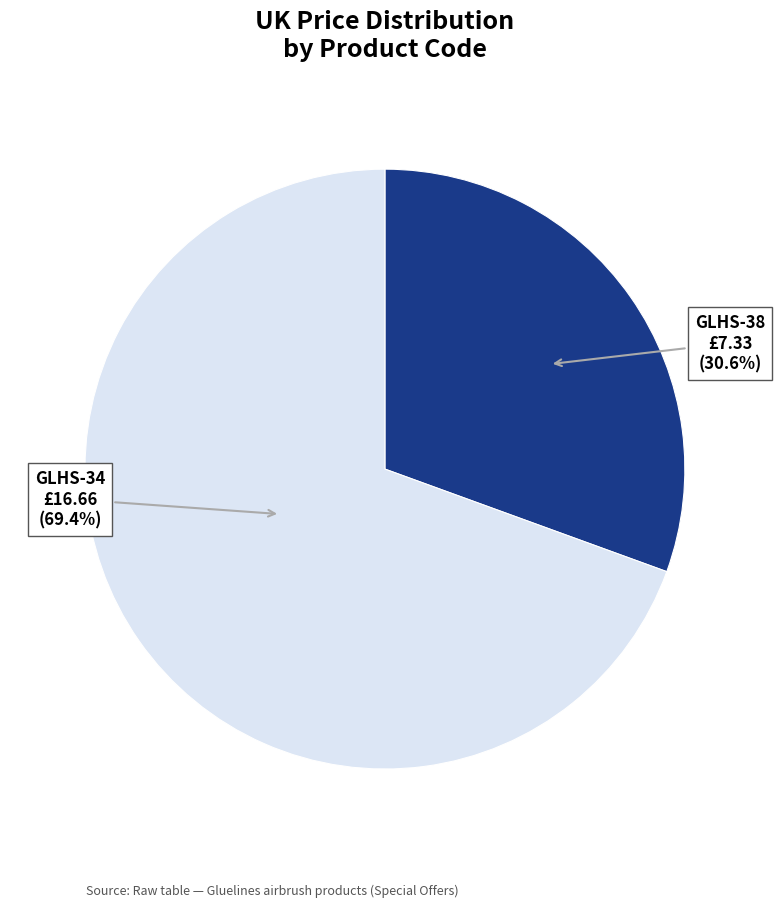

Does any single category account for the majority?

Yes